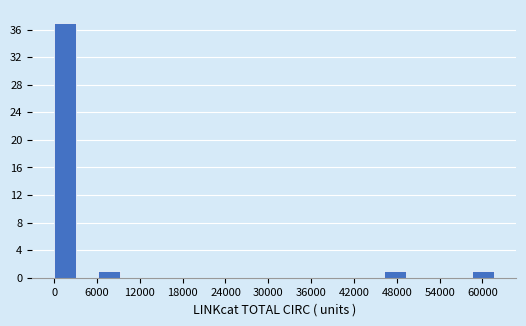

Read against the x-axis, roughly where is the centre of the tallest bar?

2000